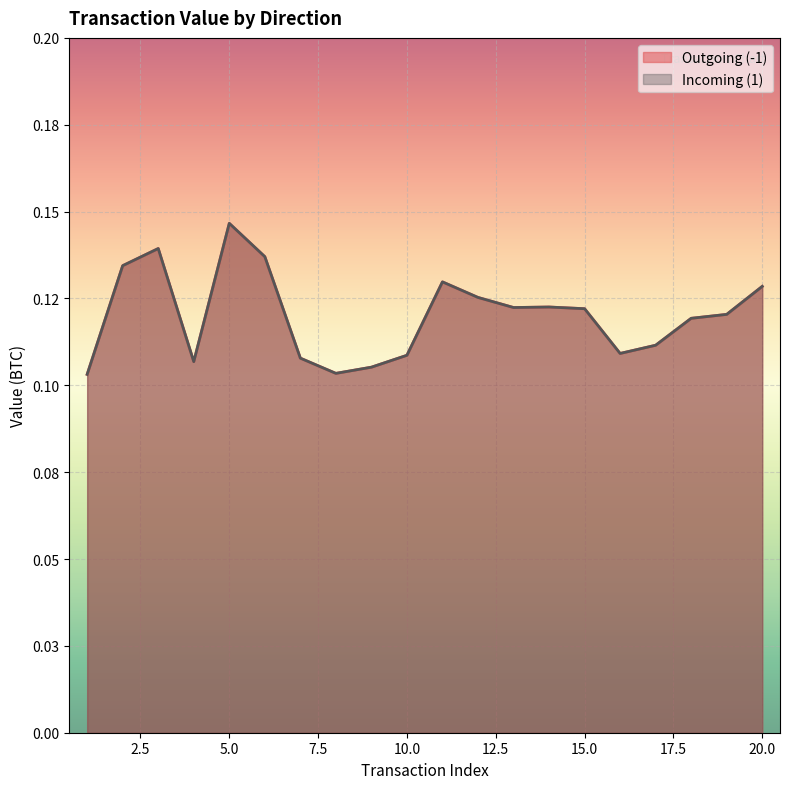

What is the total value across all series at 5?

0.3